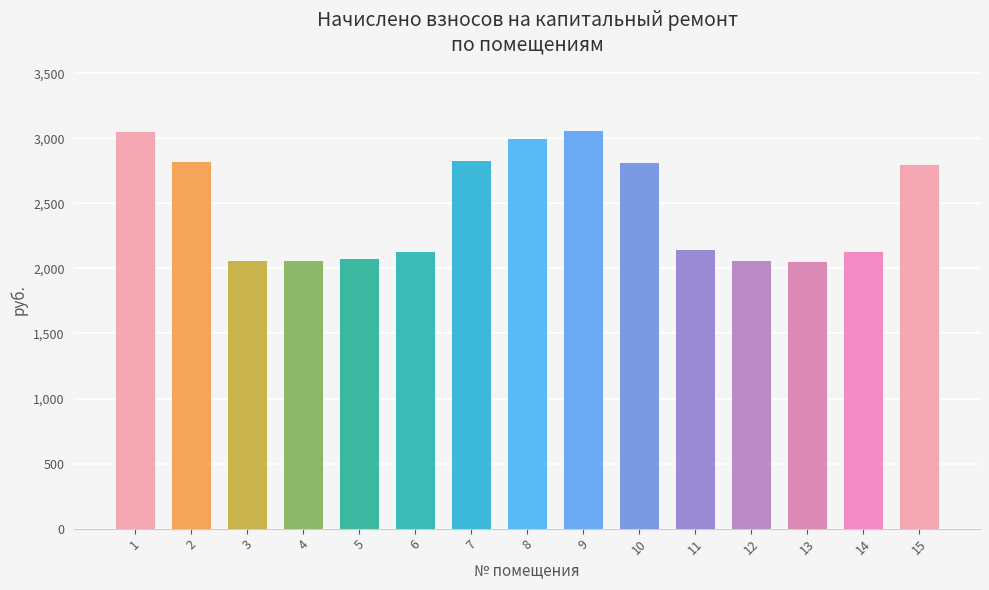

What is the difference between the values at 9 and 12?

999.6